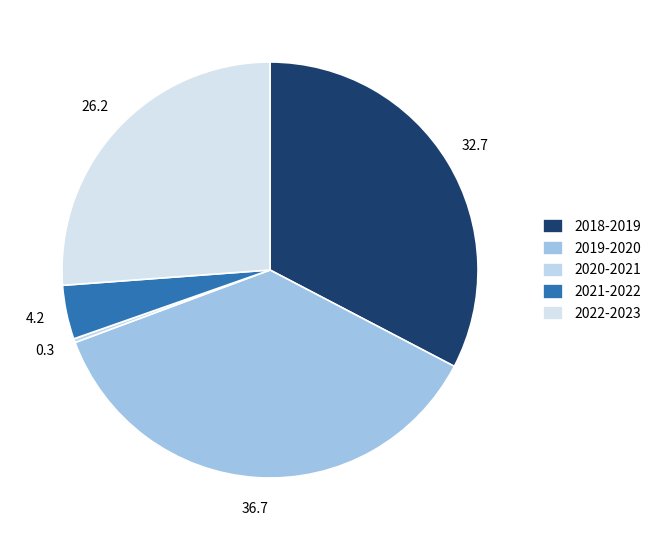

To the nearest percent, what portion does 2019-2020 represent?

37%